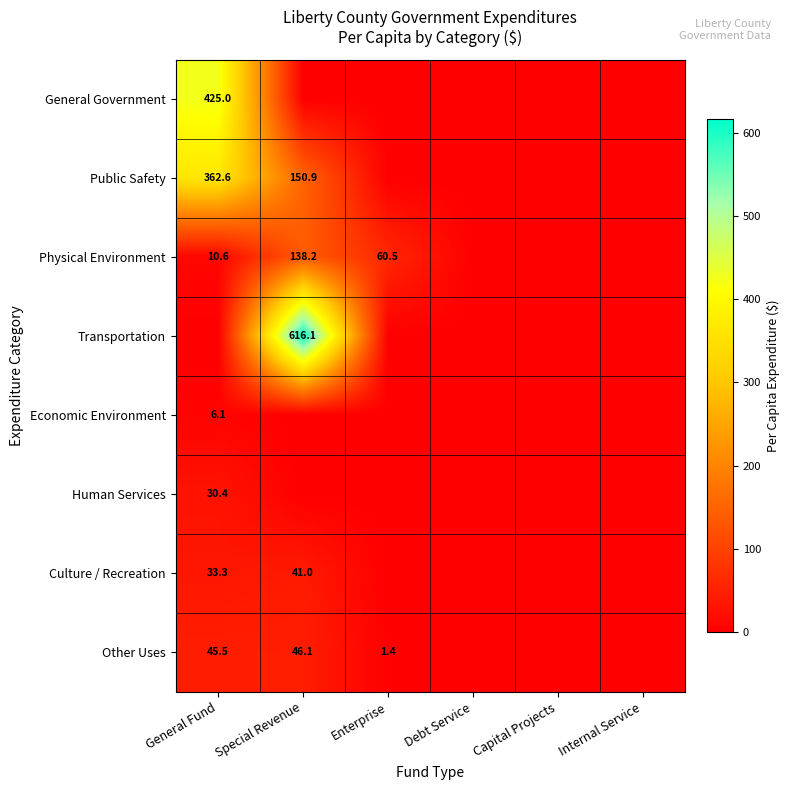

The Public Safety series shows 362.6 at General Fund. True or false?

True